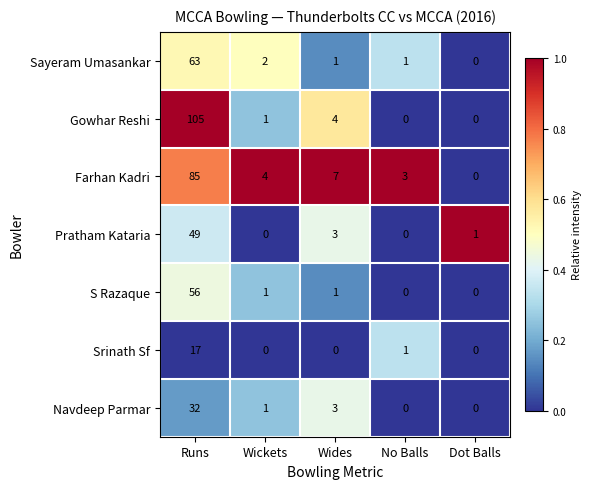

What is the difference between the maximum and second lowest values in the S Razaque series?

56